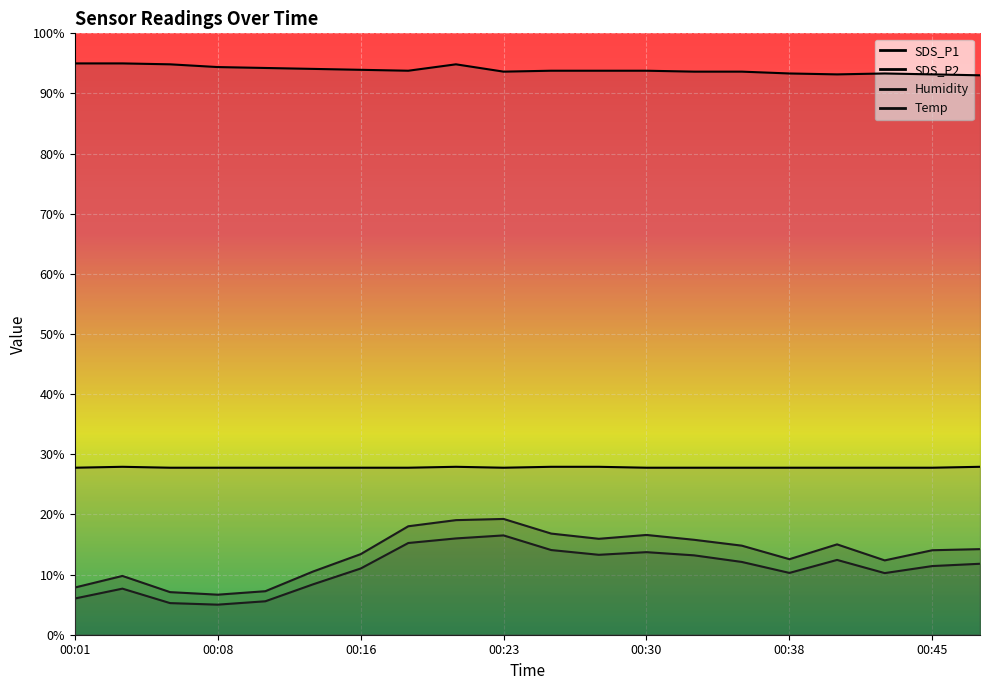

What is the difference between the maximum and minimum values in the Humidity series?

2.0